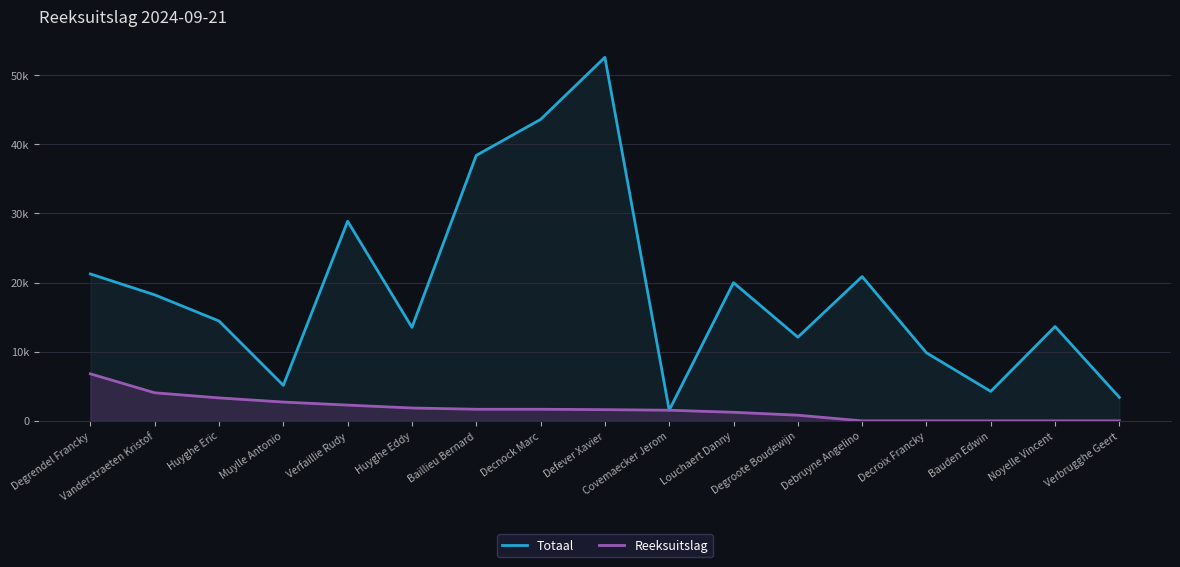

Reading left to right, transcribe all the data shown in this chart.

Totaal: 21240	18220	14440	5140	28860	13520	38380	43580	52560	1540	19980	12100	20860	9840	4260	13640	3400
Reeksuitslag: 6800	4060	3320	2720	2280	1860	1680	1680	1620	1540	1240	820	0	0	0	0	0